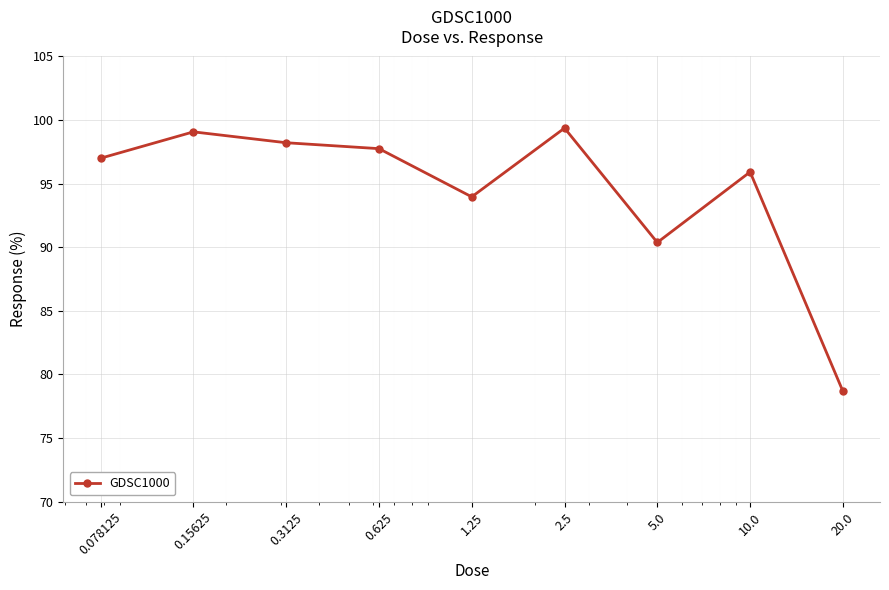

Reading right to left, what are all the values shown in this chart?

78.7	95.9	90.4	99.4	94.0	97.8	98.2	99.1	97.0